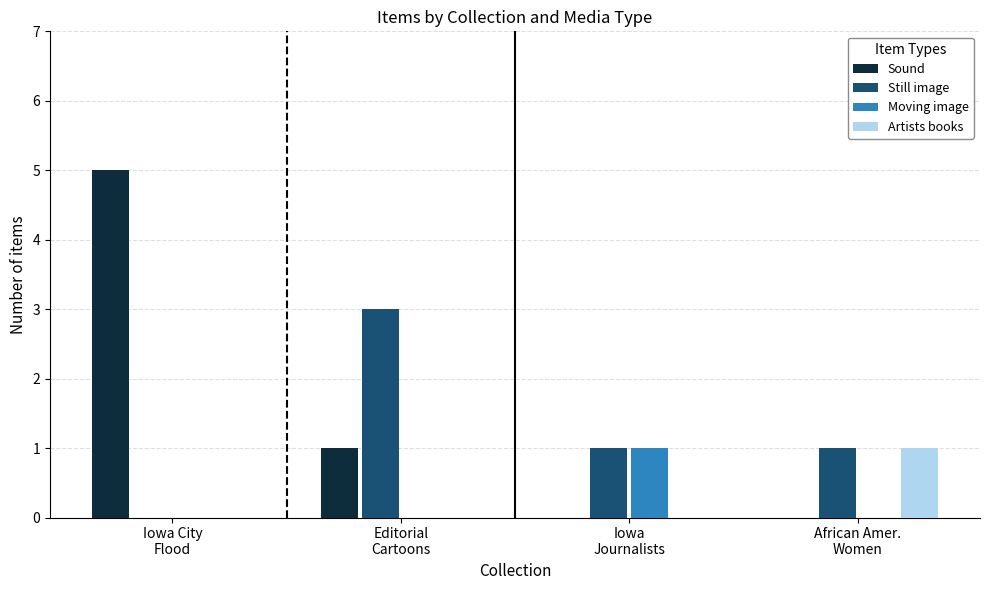

Are the bars horizontal?

No